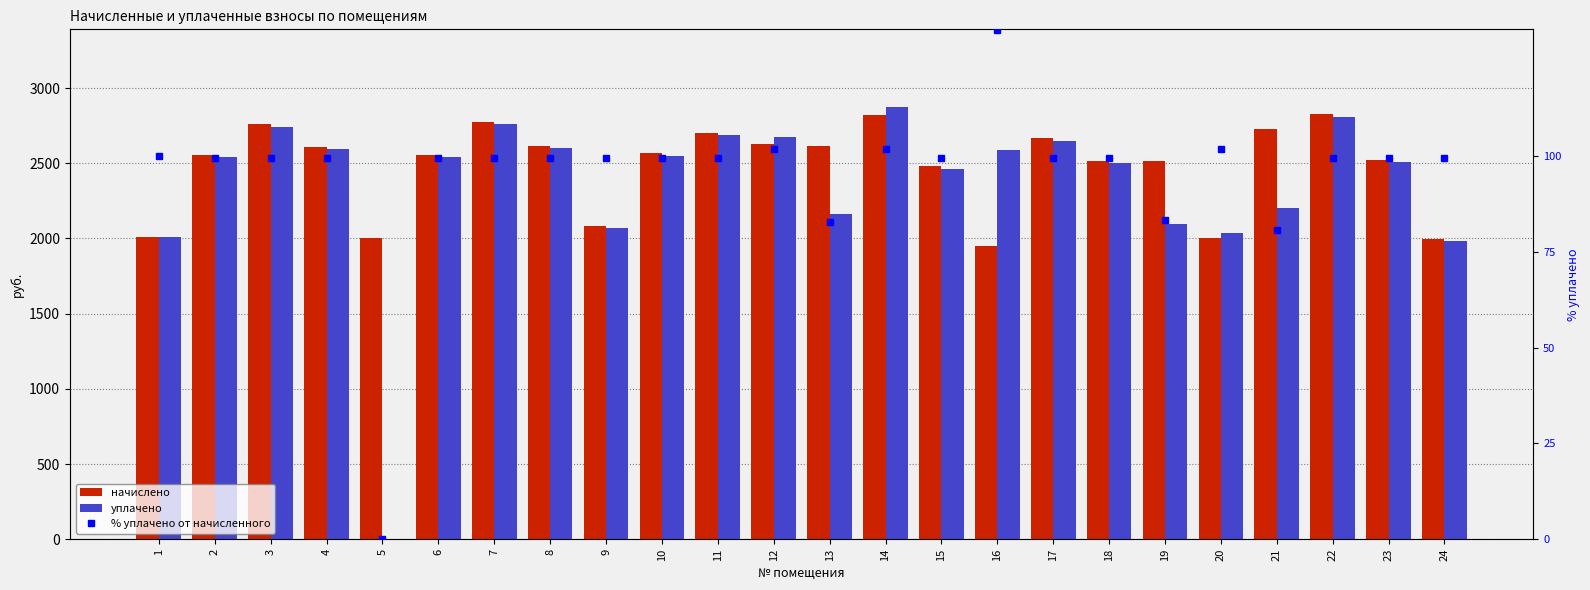

The начислено series shows 2554.7 at 6. True or false?

True